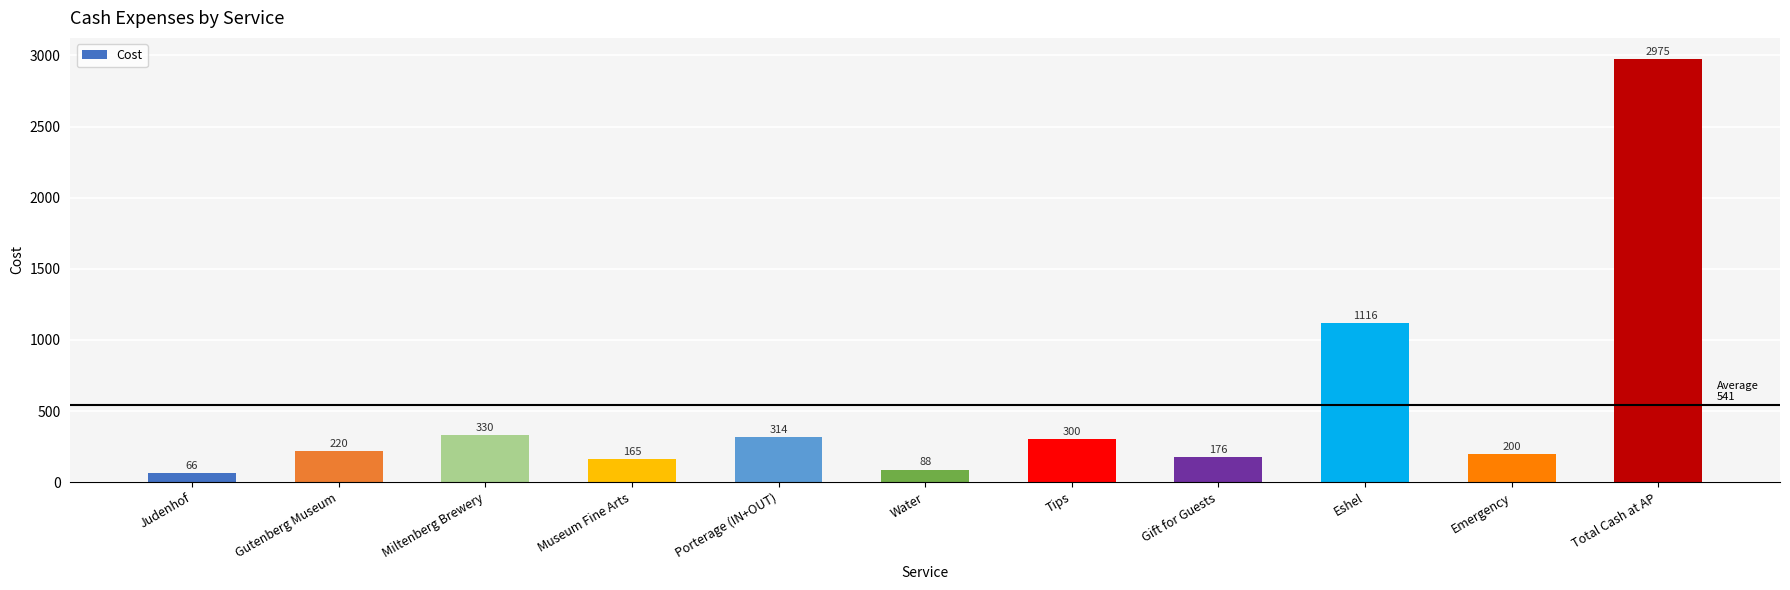

What is the difference between the maximum and second lowest values?

2887